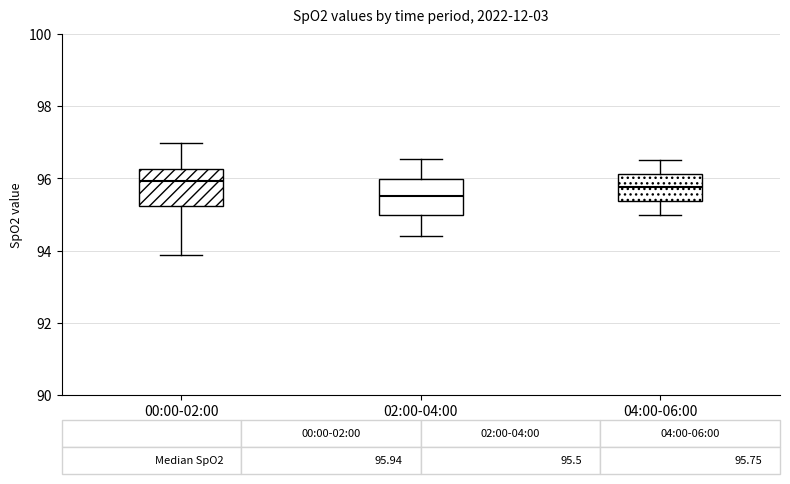

Which box has the lowest median line?

02:00-04:00